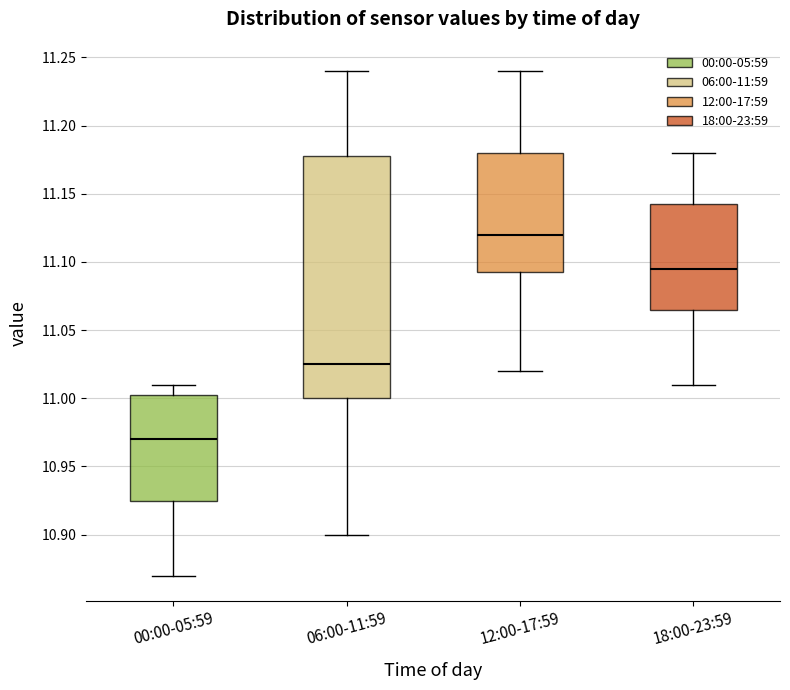

Which box's median line is the lowest?

00:00-05:59